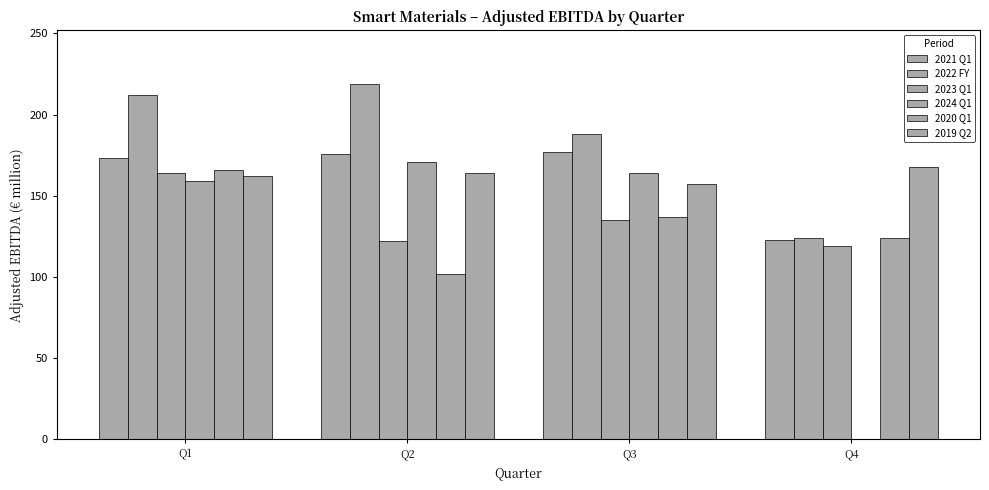

How many distinct data groups are displayed?

6